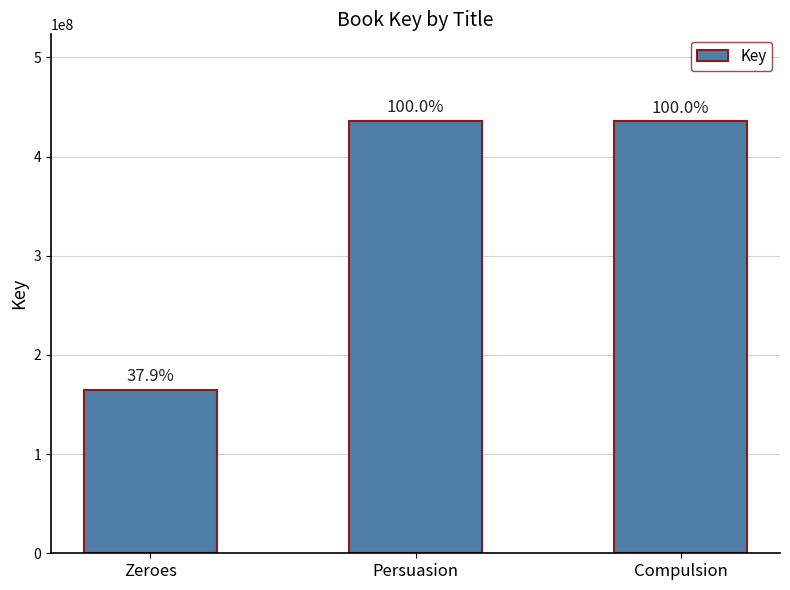

The value at Zeroes is 224097024. True or false?

False